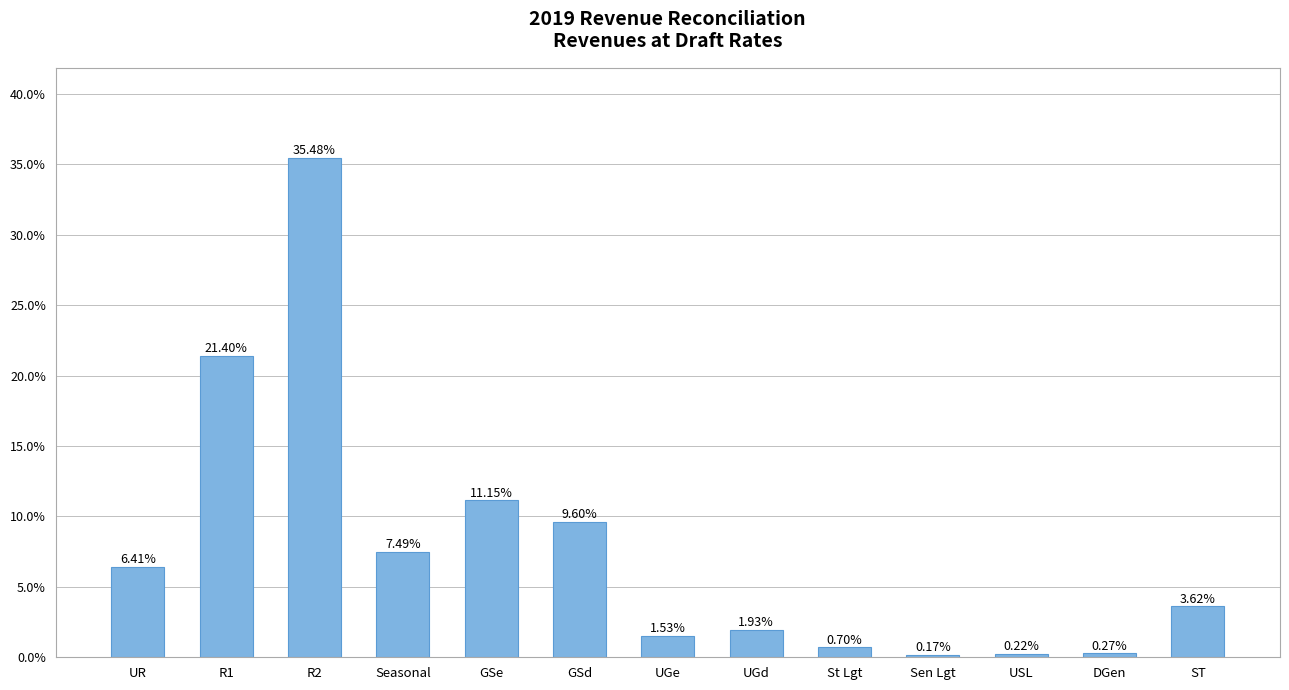

Does the chart contain any negative values?

No